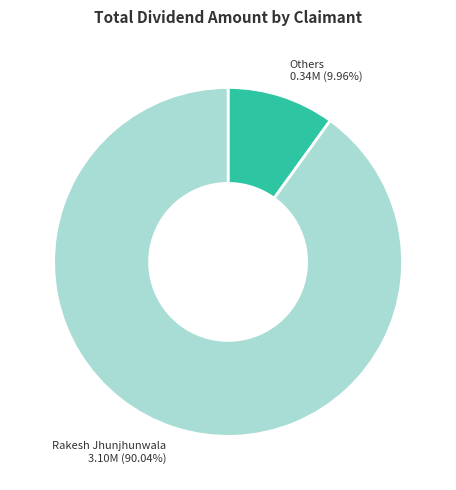

Do Rakesh Jhunjhunwala and Others together represent more than half of the pie?

Yes